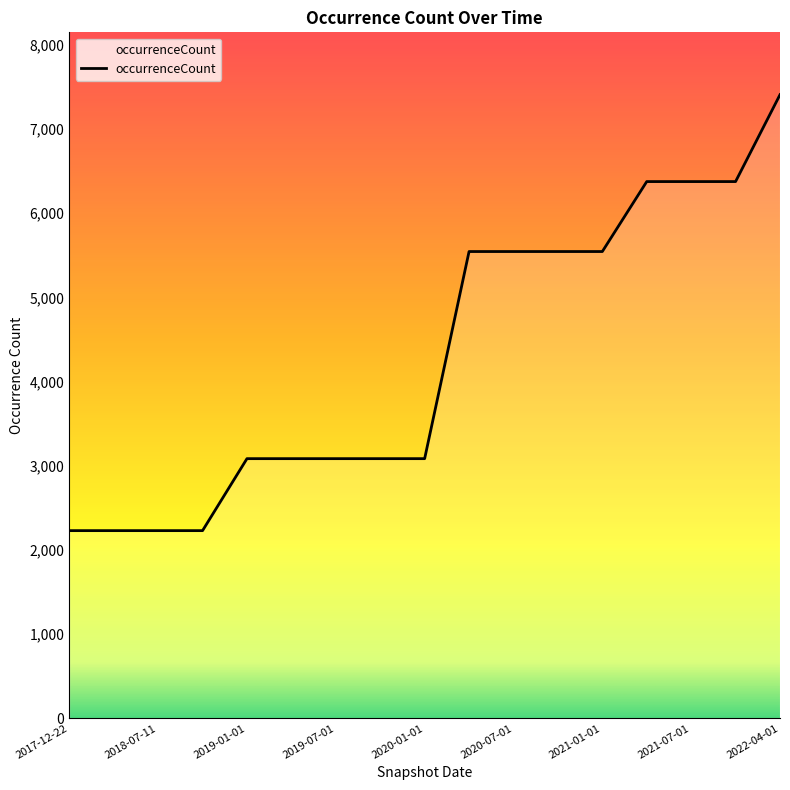

What is the maximum value shown in the chart?

7407